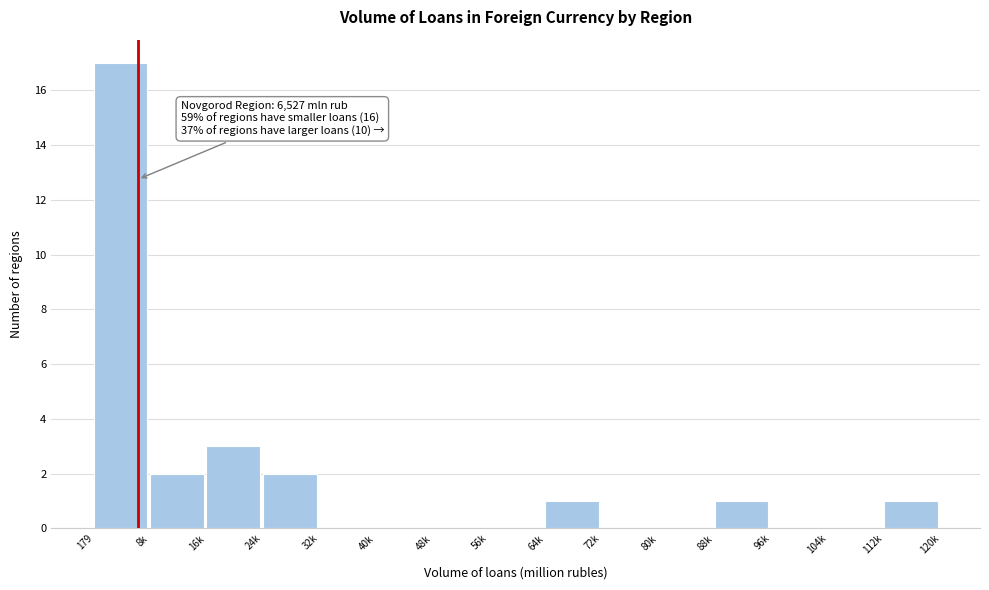

Reading left to right, what are all the values shown in this chart?

179=17	8k=2	16k=3	24k=2	32k=0	40k=0	48k=0	56k=0	64k=1	72k=0	80k=0	88k=1	96k=0	104k=0	112k=1